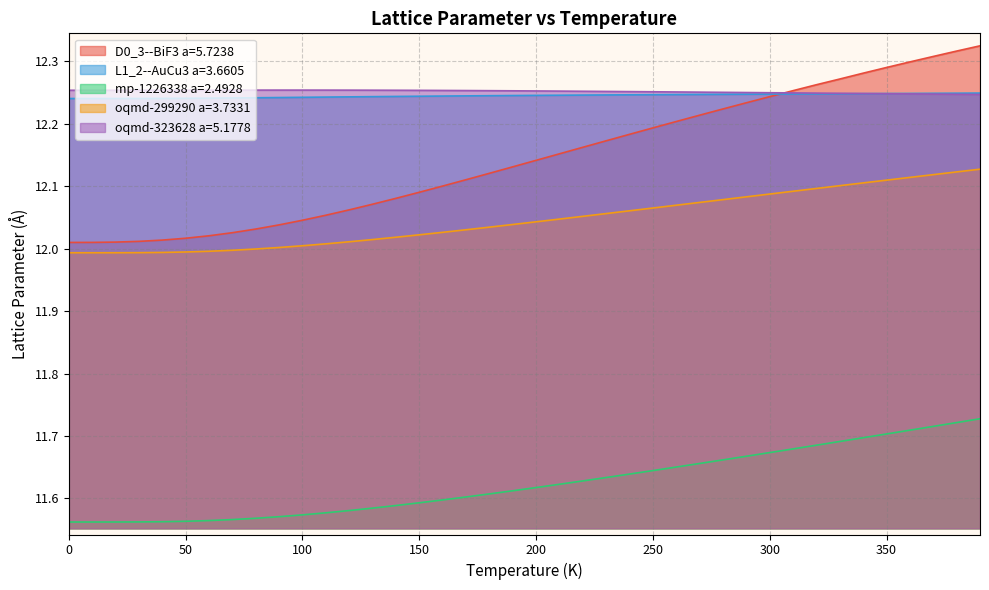

Does the chart have visible grid lines?

Yes